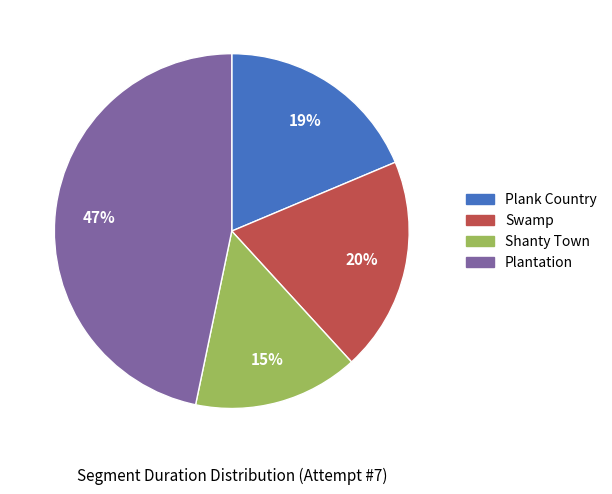

To the nearest percent, what portion does Shanty Town represent?

15%